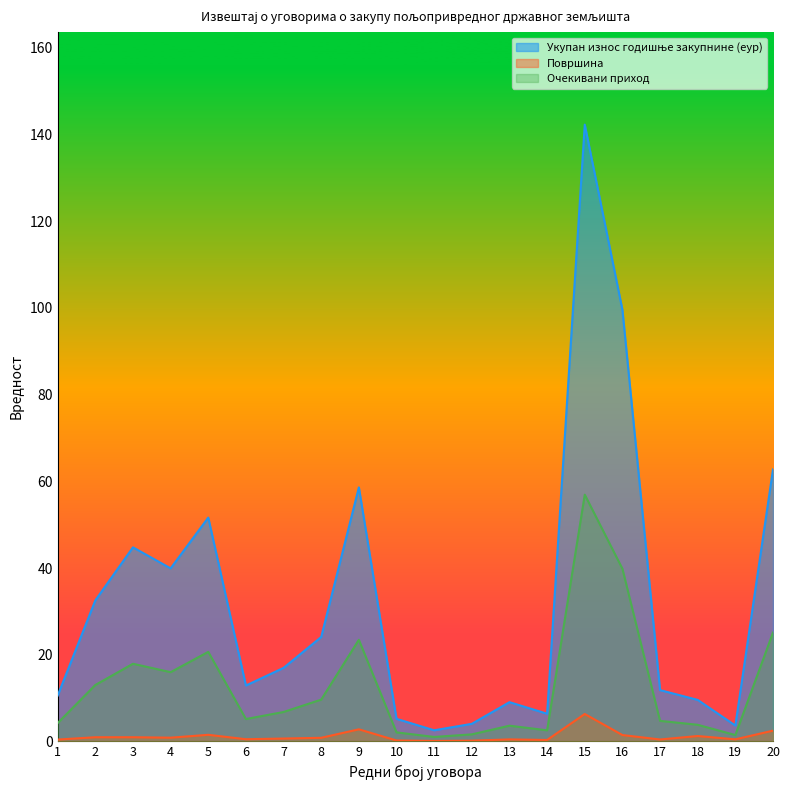

At which label does Укупан износ годишње закупнине (еур) first exceed 16?

2